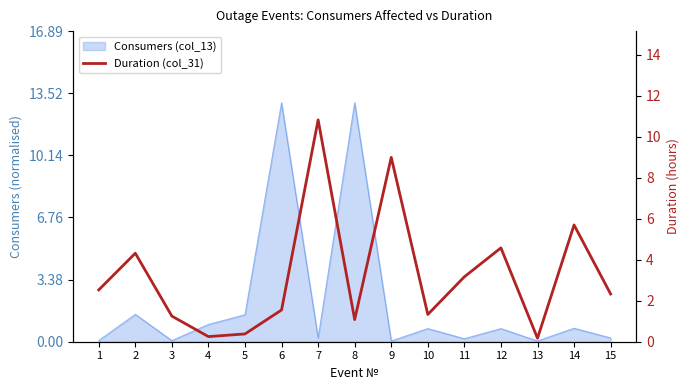

Where is the first local maximum?

2